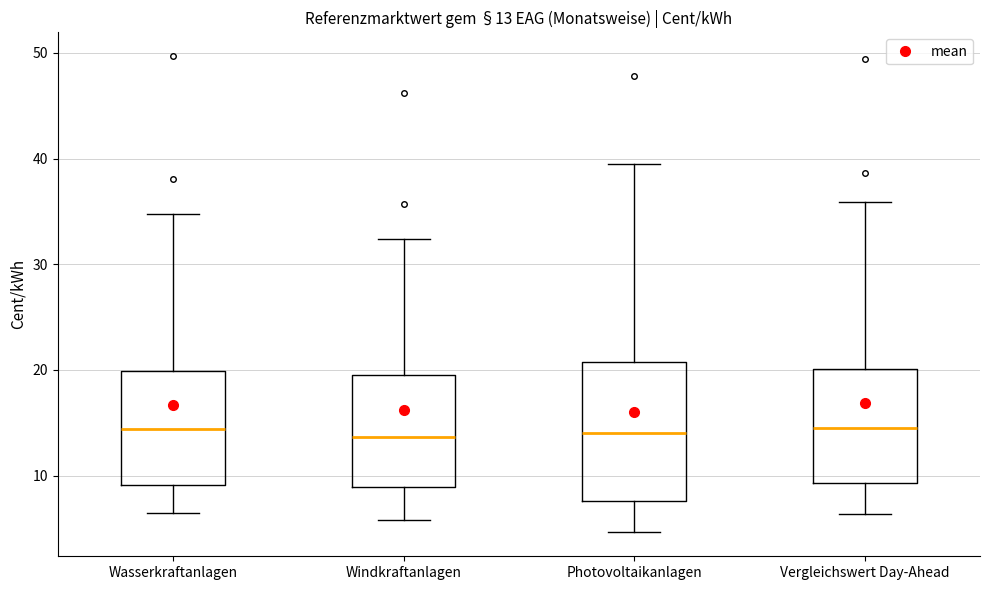

Comparing the boxes themselves (not the whiskers), which one is the tallest?

Photovoltaikanlagen